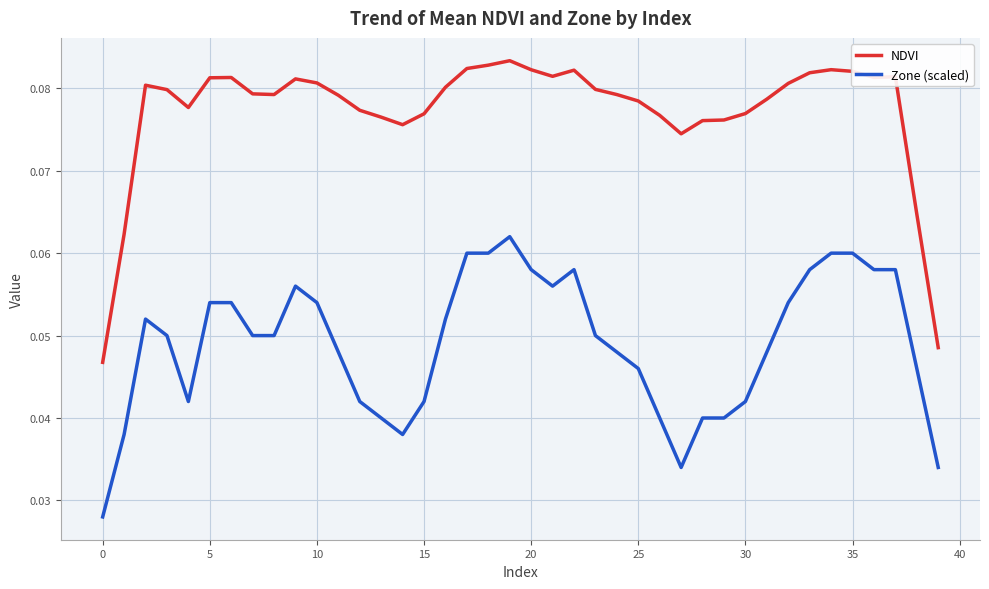

List the series in order of their peak value, highest first.

NDVI, Zone (scaled)